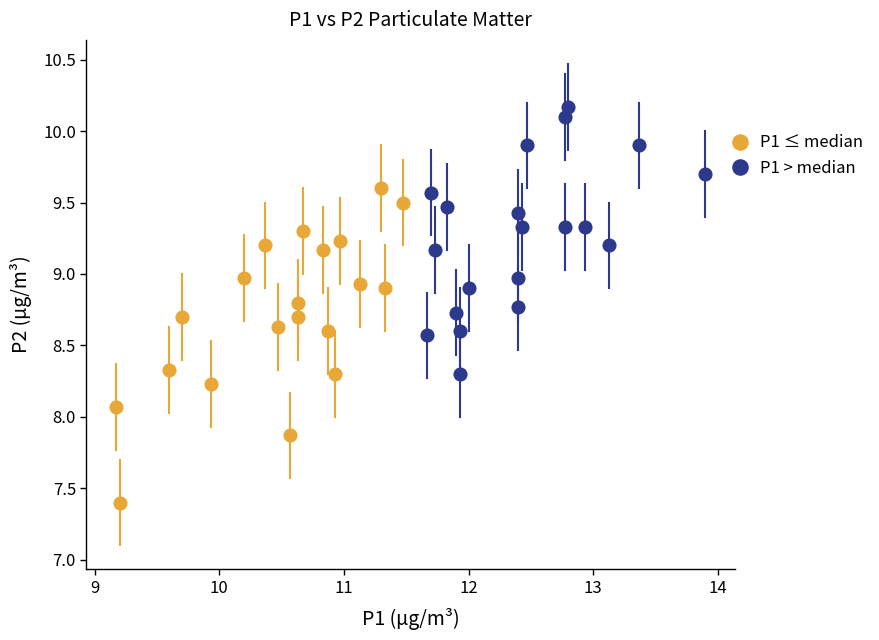

What are all the series names shown in the legend?

P1 ≤ median, P1 > median